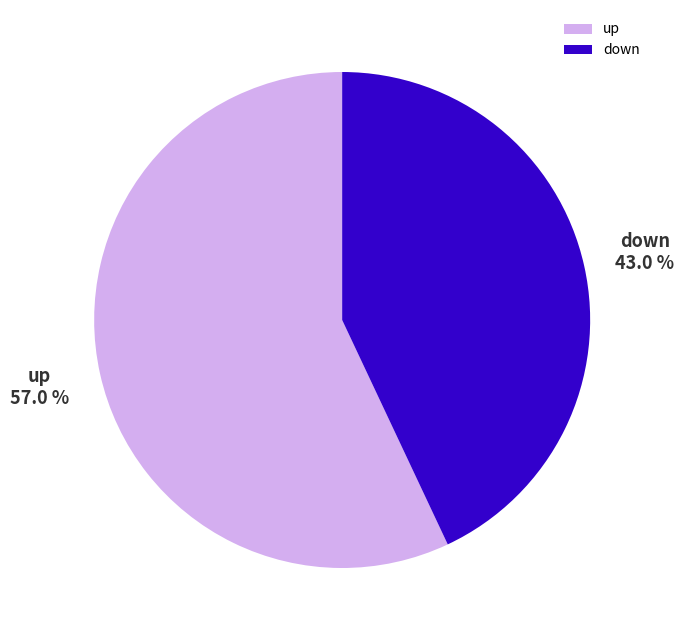

Which category has the biggest portion of the pie?

up